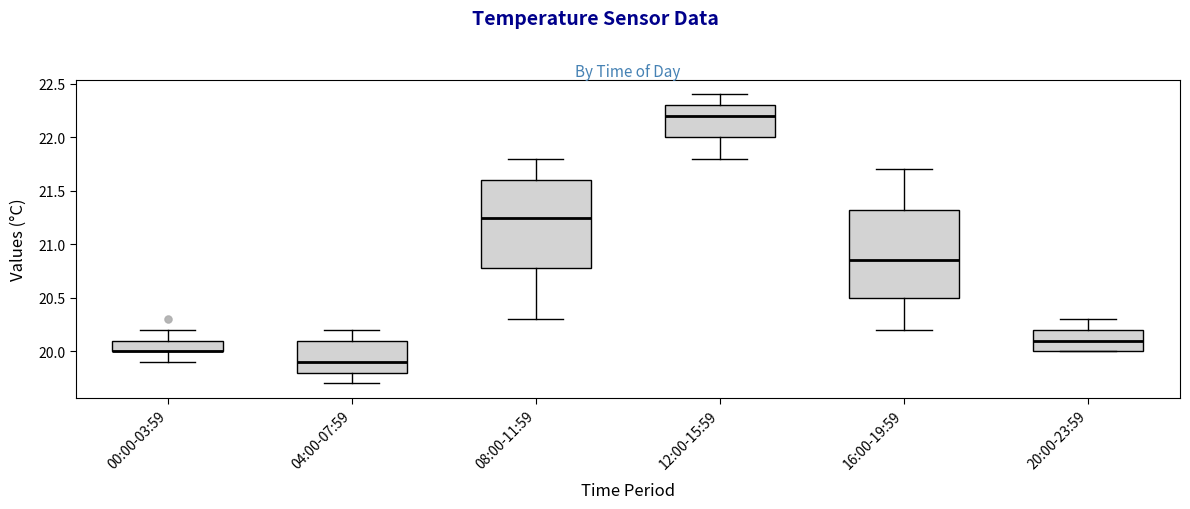

Reading left to right, read every box against the y-axis: the position of its median line, the range the box covers, and the ends of its whiskers. The values are not printed on the chart, so give them approximately, as read against the axis.

00:00-03:59: median 20.00 (drawn on the box's lower edge), box 20.00 to 20.10, whiskers 19.90 to 20.20
04:00-07:59: median 19.90, box 19.80 to 20.10, whiskers 19.70 to 20.20
08:00-11:59: median 21.25, box 20.80 to 21.60, whiskers 20.30 to 21.80
12:00-15:59: median 22.20, box 22.00 to 22.30, whiskers 21.80 to 22.40
16:00-19:59: median 20.85, box 20.50 to 21.35, whiskers 20.20 to 21.70
20:00-23:59: median 20.10, box 20.00 to 20.20, whiskers 20.00 to 20.30